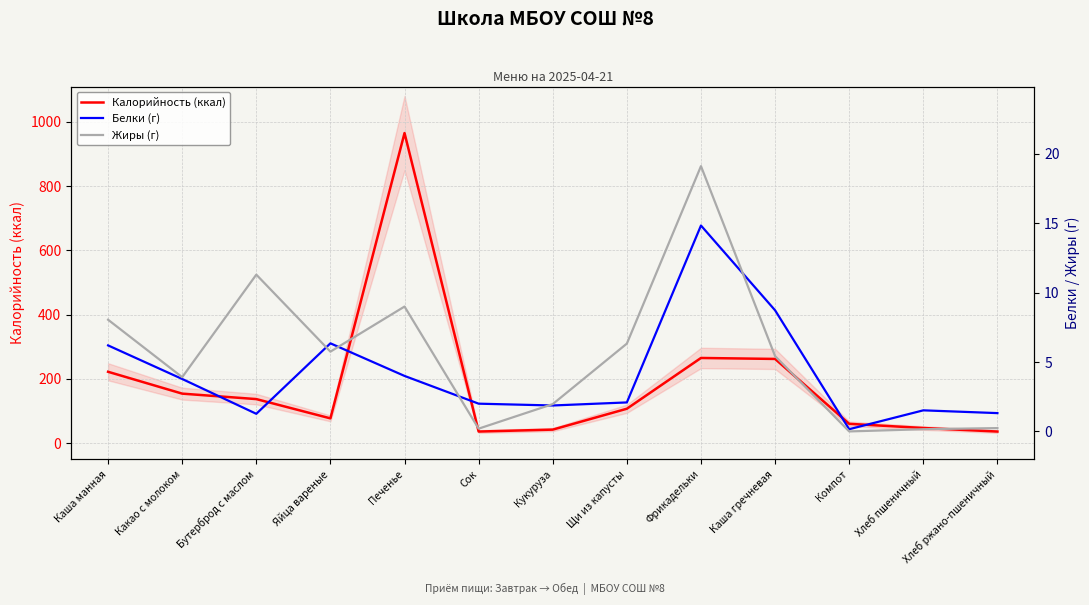

True or false: Жиры (г) and Калорийность (ккал) cross at least once.

False